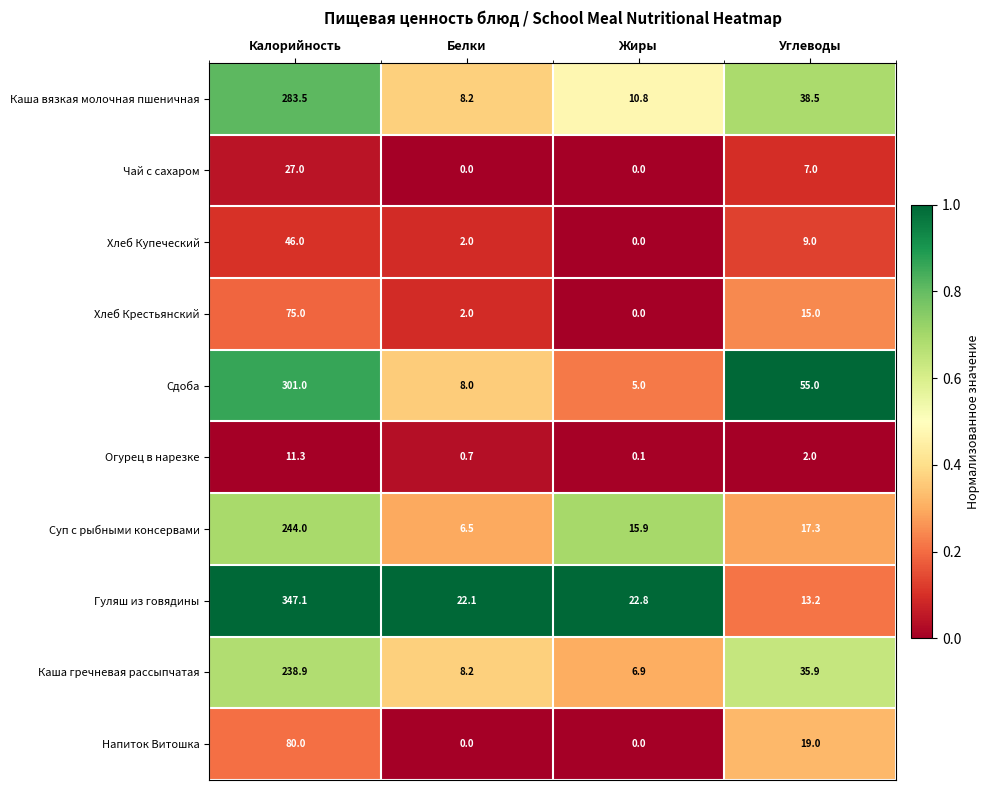

Between Белки and Углеводы, which series saw the biggest shift?

Сдоба